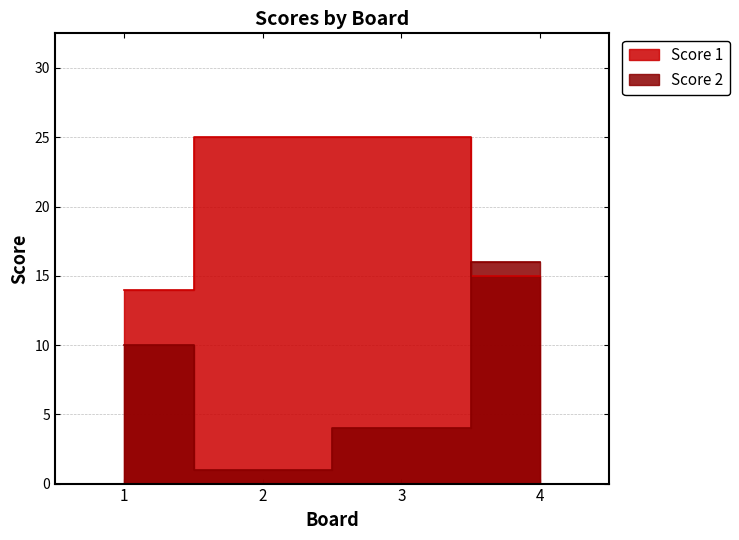

Rank the series by their average value, from highest to lowest.

Score 1, Score 2